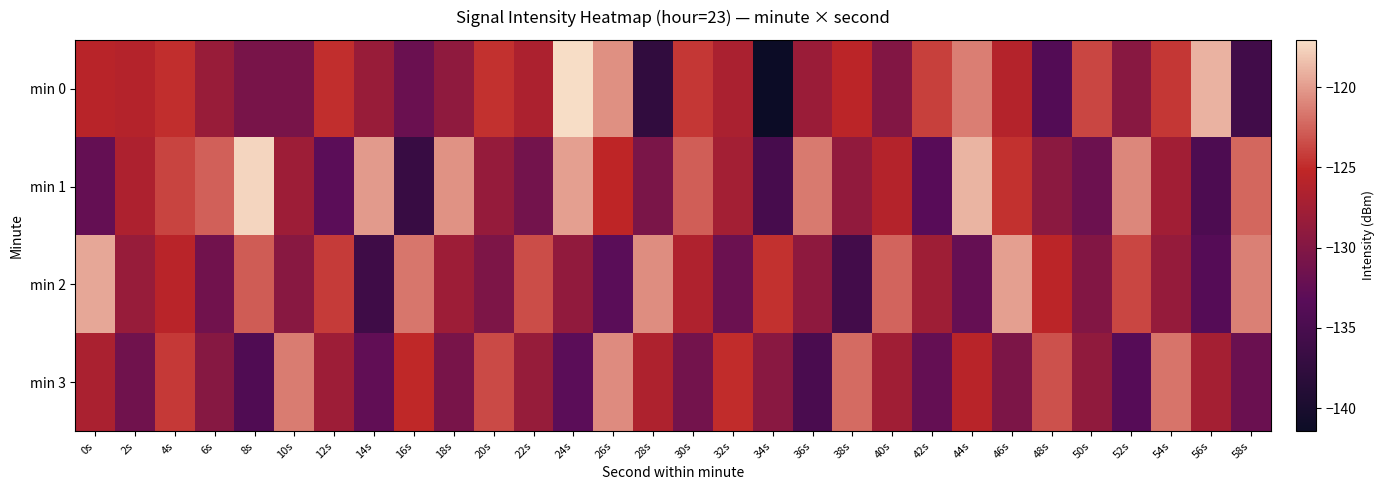

What is the difference between the highest and lowest values at 36s?

13.3